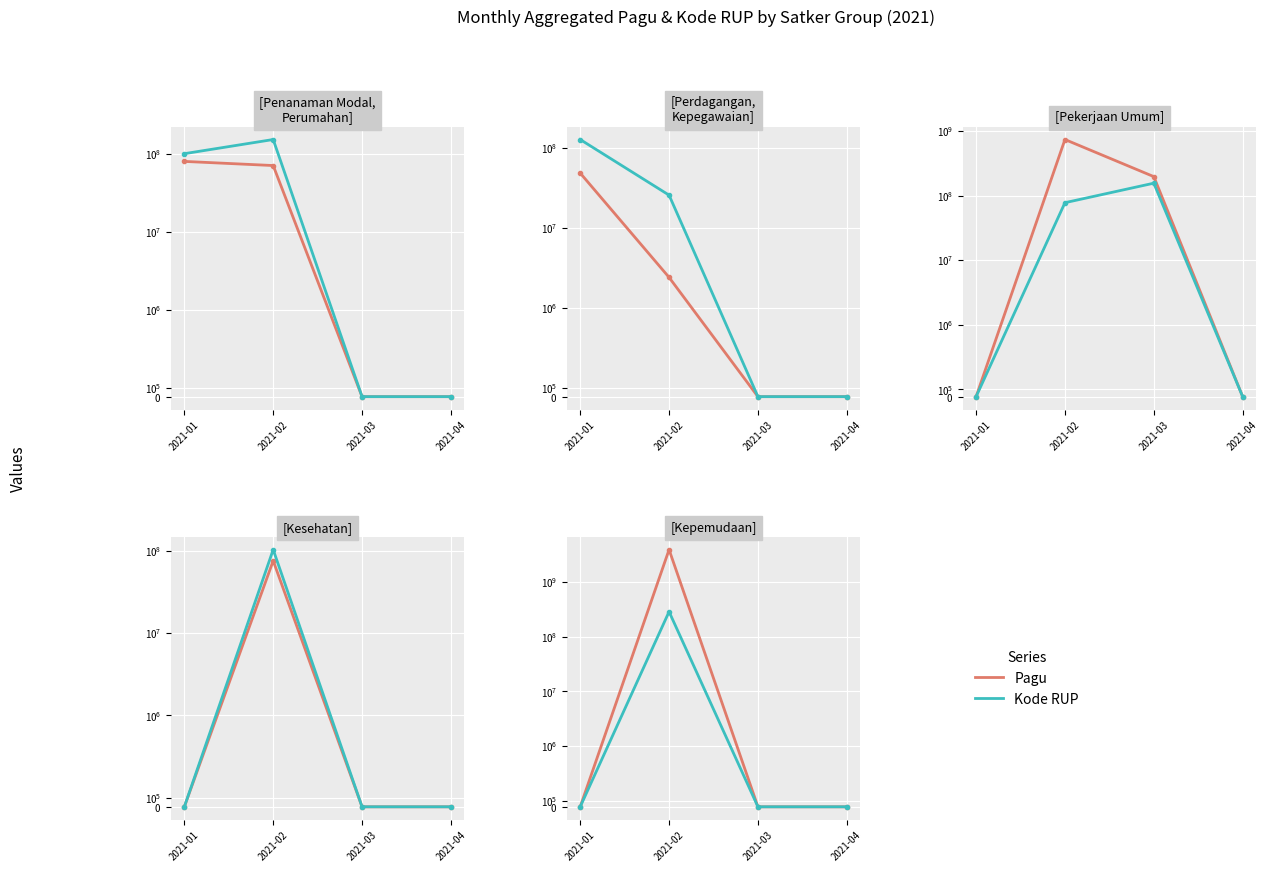

What is the difference between the maximum and minimum values in the Pagu (IDR) series?

3871846413